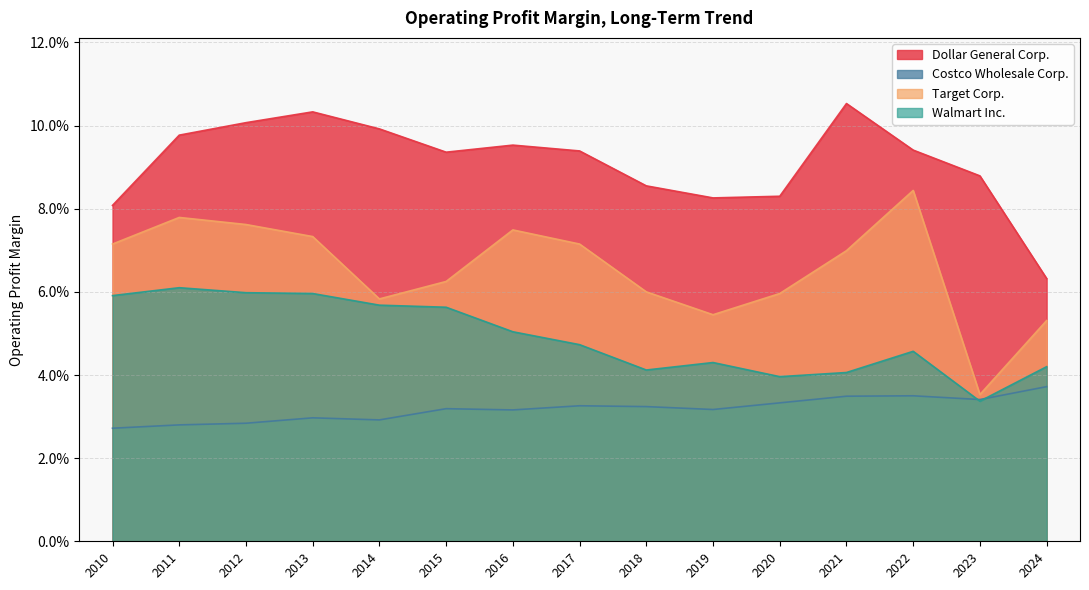

What is the value of the Target Corp. point at the 10th from the left?

0.1